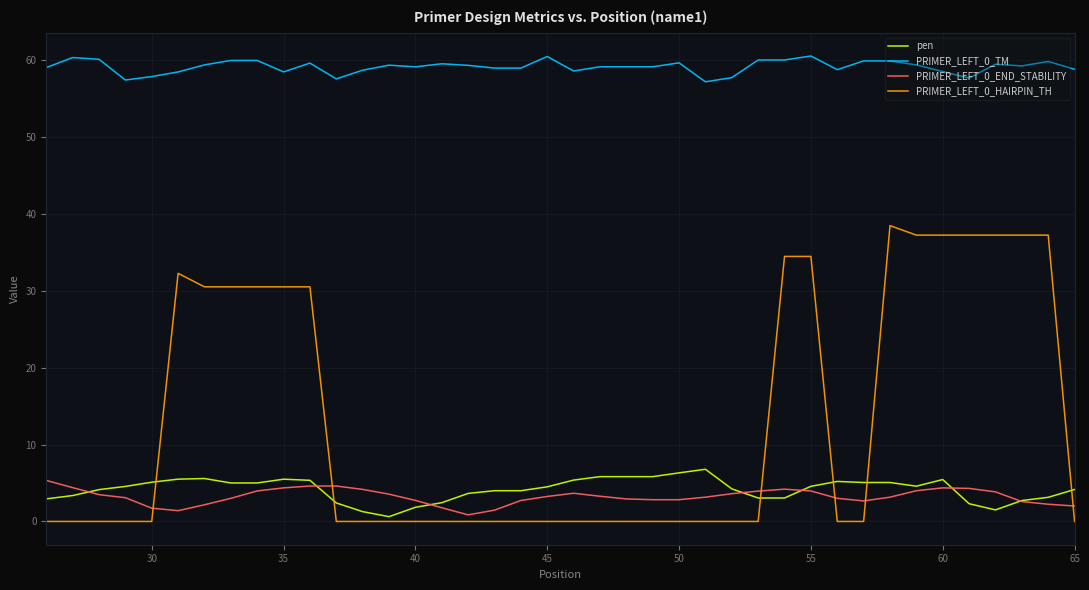

Which series has the widest spread of values?

PRIMER_LEFT_0_HAIRPIN_TH